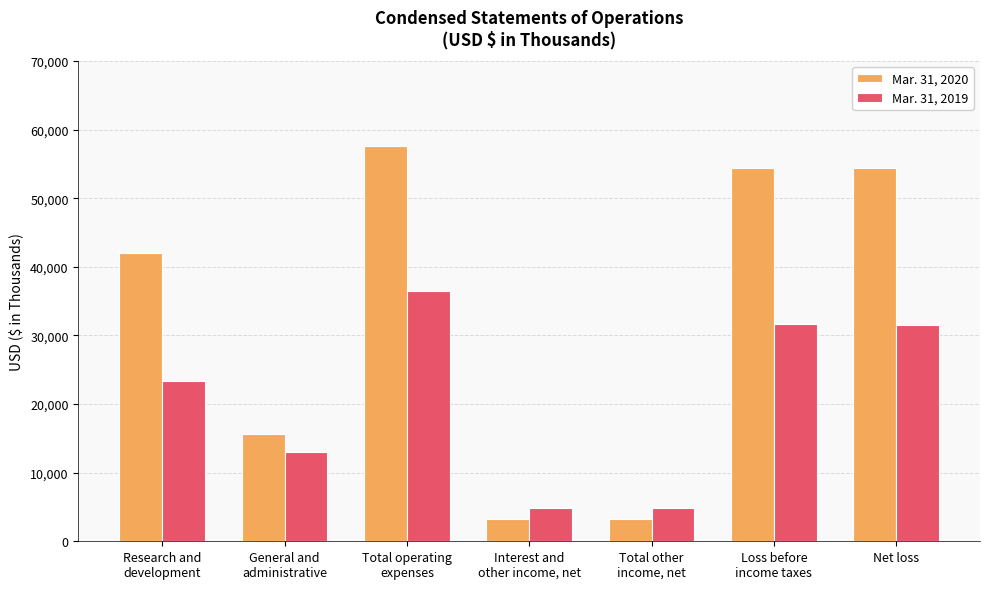

What value does the Mar. 31, 2020 series have at Interest and
other income, net, to the nearest 10?

3260